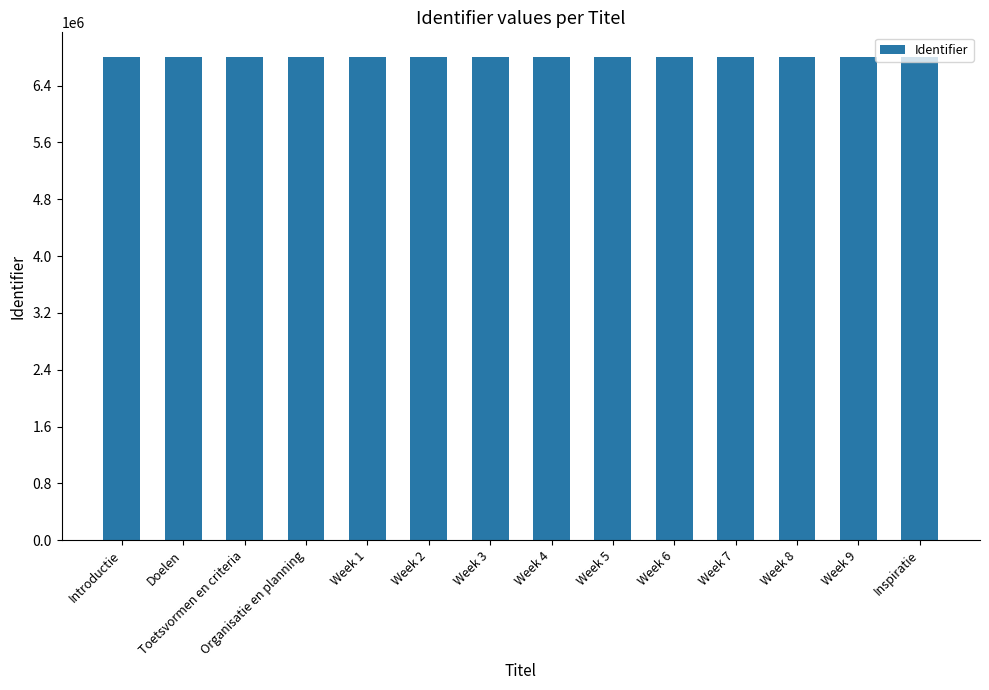

How many bars are there in total?

14